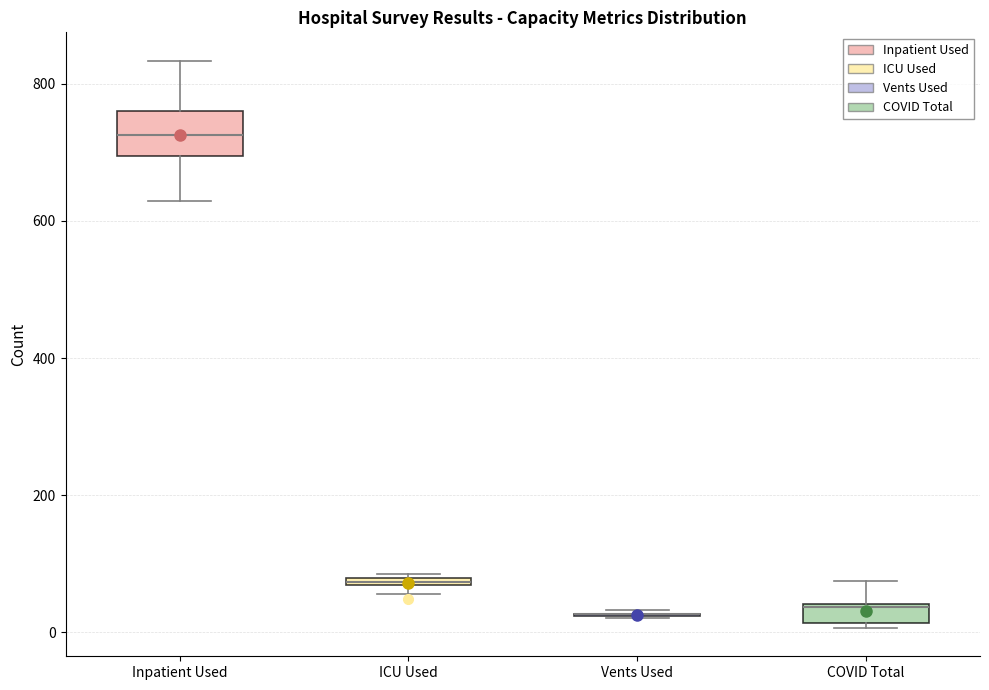

Where is the lower edge of the box for COVID Total on the y-axis? The values are not printed on the chart, so give them approximately, as read against the axis.

20